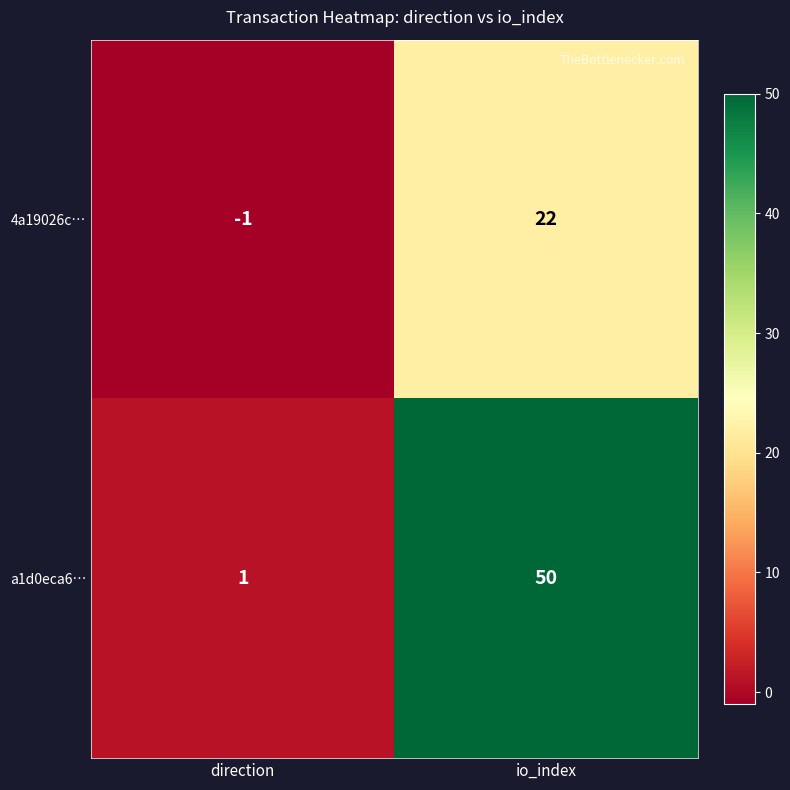

What is the difference between the highest and lowest values at direction?

2